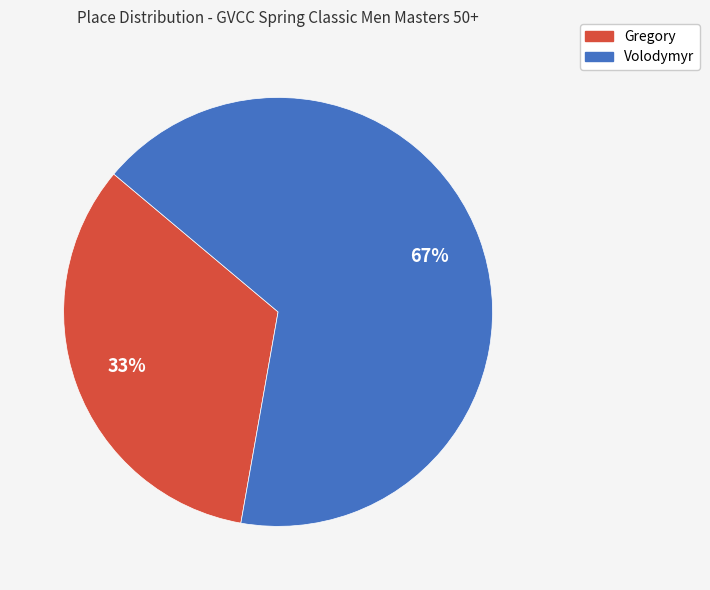

To the nearest percent, what is the combined percentage of Volodymyr and Gregory?

100%